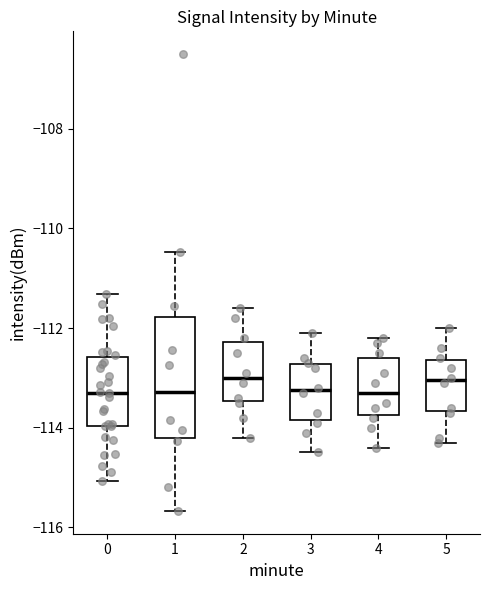

Reading left to right, read every box against the y-axis: the position of its median line, the range the box covers, and the ends of its whiskers. The values are not printed on the chart, so give them approximately, as read against the axis.

0: median -113.2, box -114.0 to -112.6, whiskers -115.0 to -111.4
1: median -113.2, box -114.2 to -111.8, whiskers -115.6 to -110.4
2: median -113.0, box -113.4 to -112.2, whiskers -114.2 to -111.6
3: median -113.2, box -113.8 to -112.8, whiskers -114.4 to -112.0
4: median -113.2, box -113.8 to -112.6, whiskers -114.4 to -112.2
5: median -113.0, box -113.6 to -112.6, whiskers -114.2 to -112.0